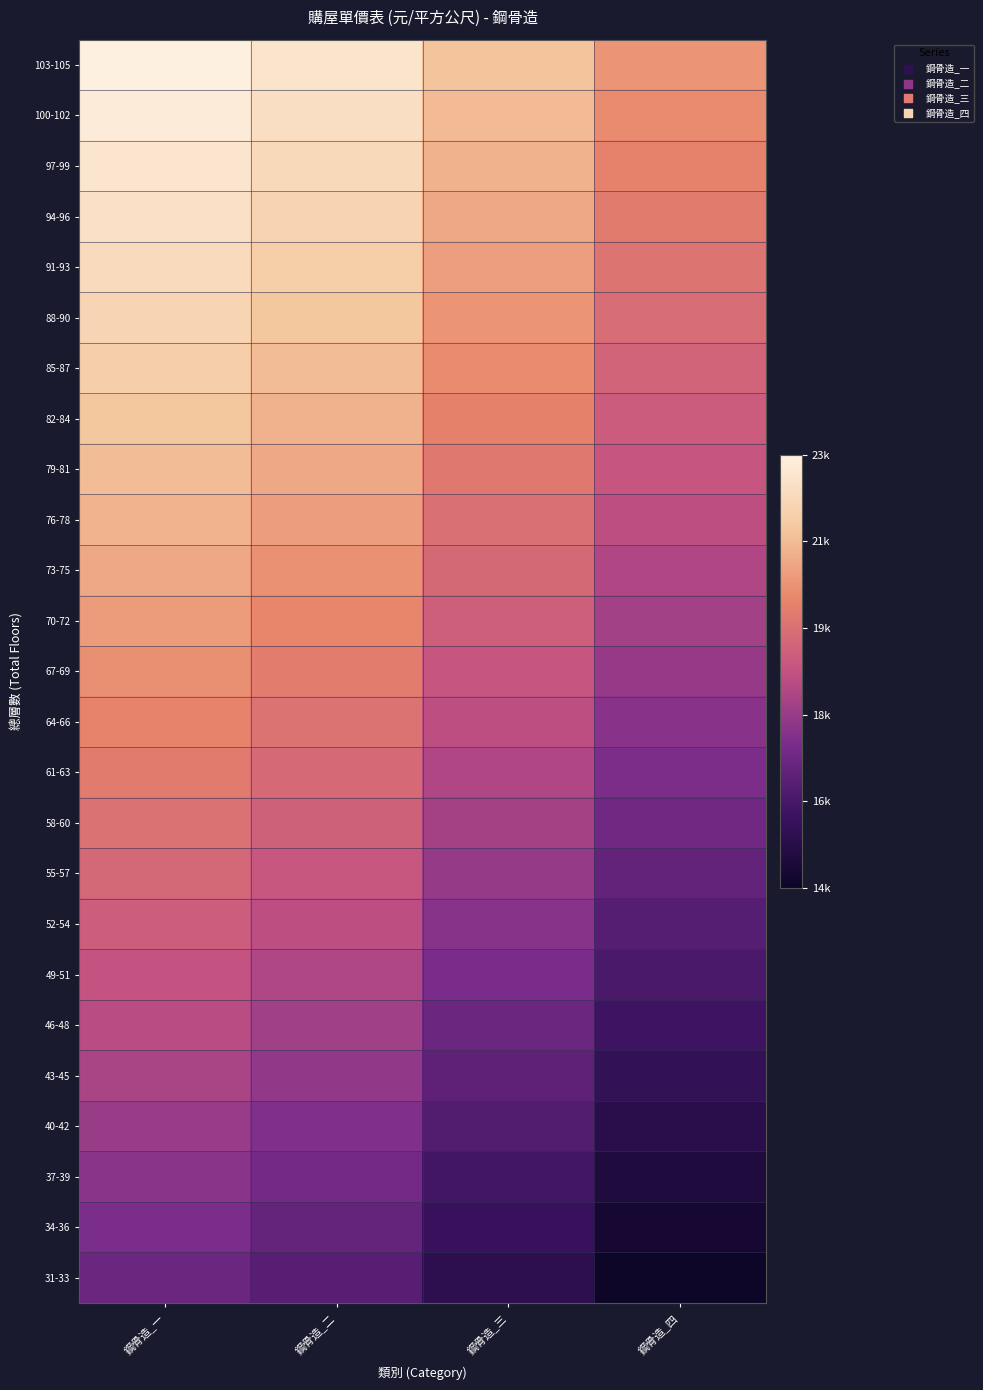

At how many categories does at least one series exceed 14002?

4